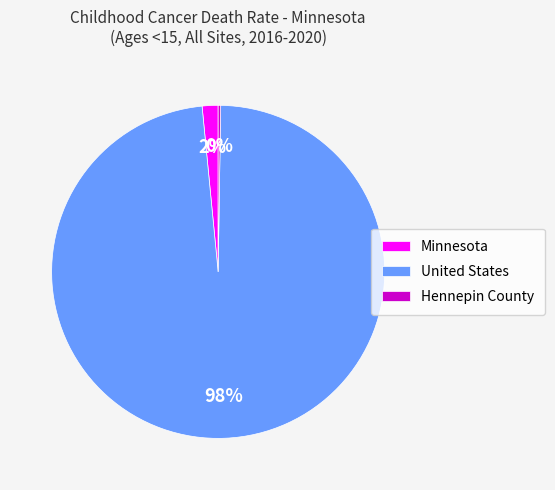

Which slice is the largest?

United States